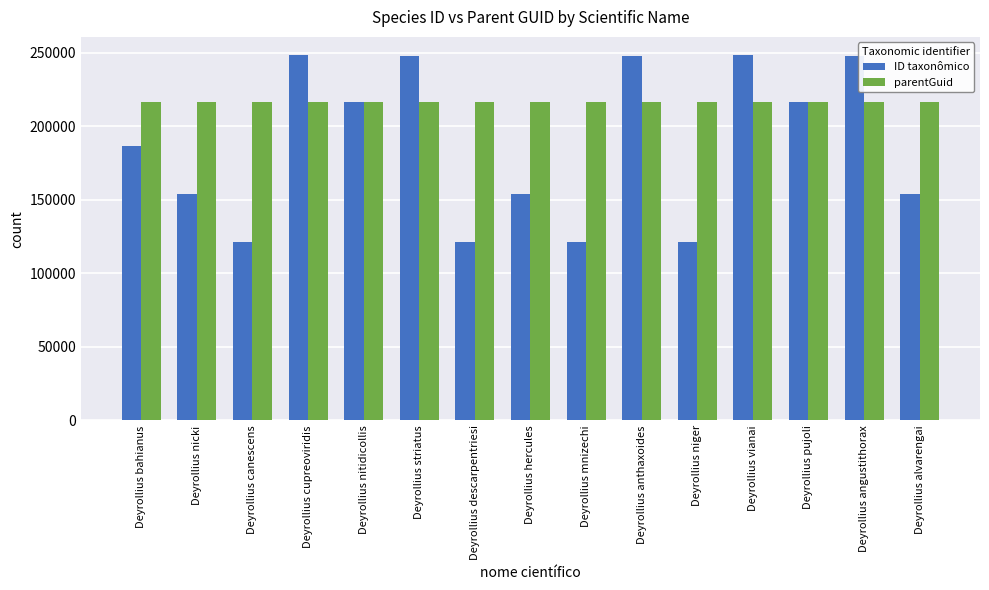

What is the total value across all series at Deyrollius nitidicollis?

433553